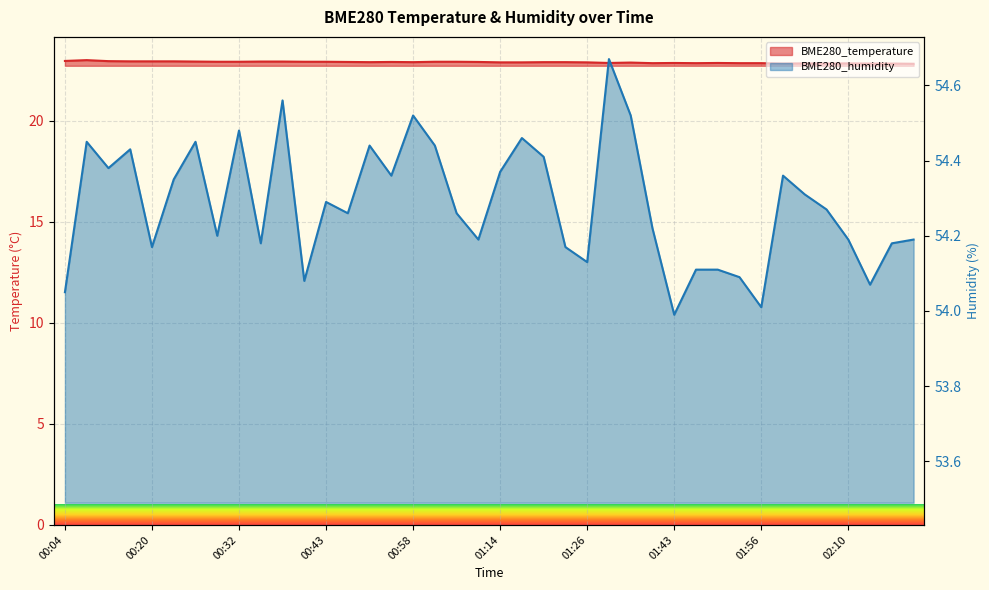

What is the difference between the maximum and minimum values in the BME280_temperature series?

0.2